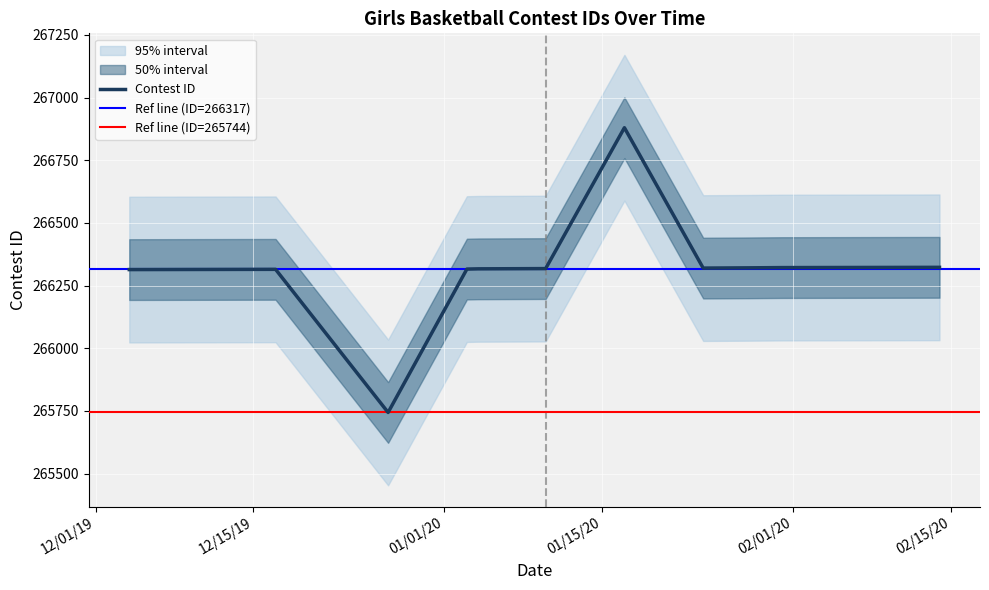

At which category does the chart reach its minimum across all series?

12/27/19